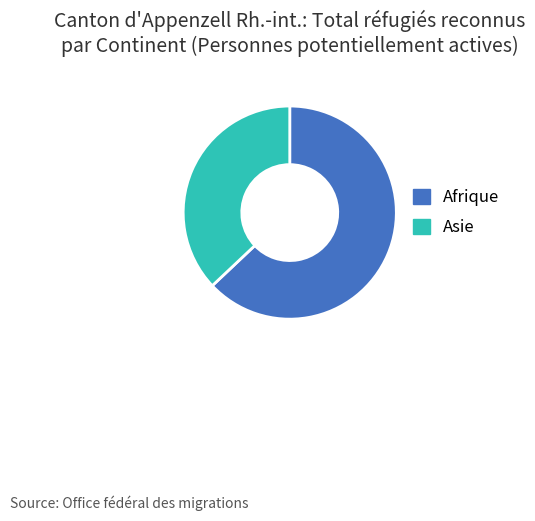

Which category has the biggest portion of the pie?

Afrique